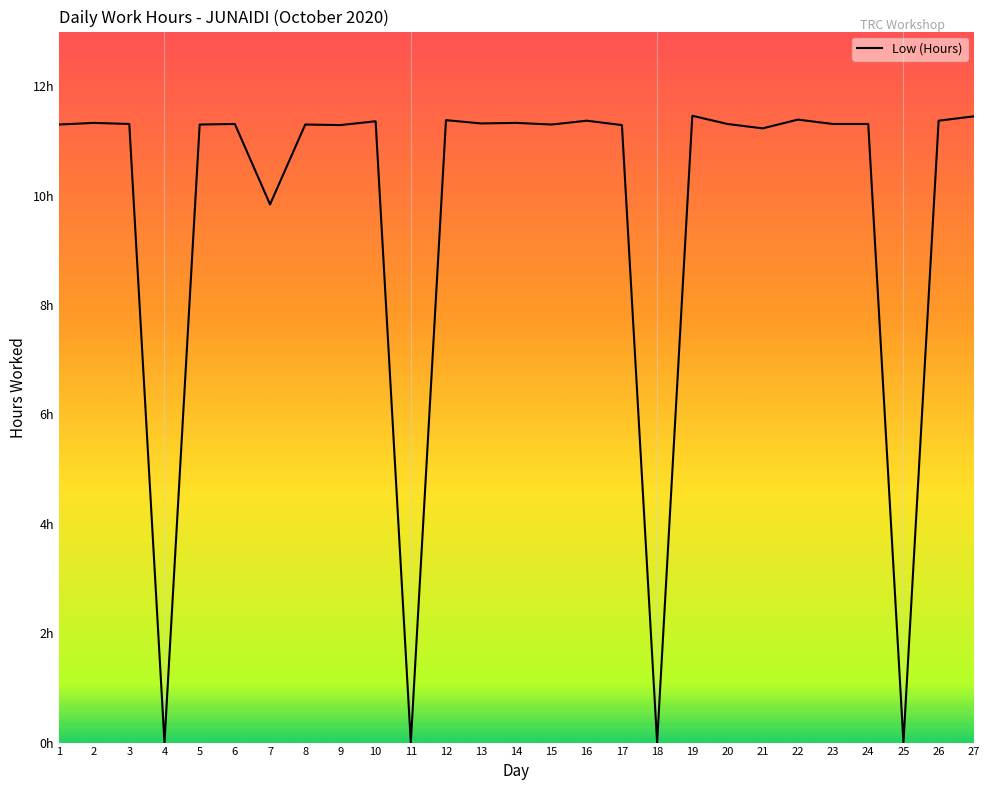

Reading left to right, list all the values displayed in this chart.

1=11.3	2=11.3	3=11.3	4=0.0	5=11.3	6=11.3	7=9.8	8=11.3	9=11.3	10=11.4	11=0.0	12=11.4	13=11.3	14=11.3	15=11.3	16=11.4	17=11.3	18=0.0	19=11.5	20=11.3	21=11.2	22=11.4	23=11.3	24=11.3	25=0.0	26=11.4	27=11.4